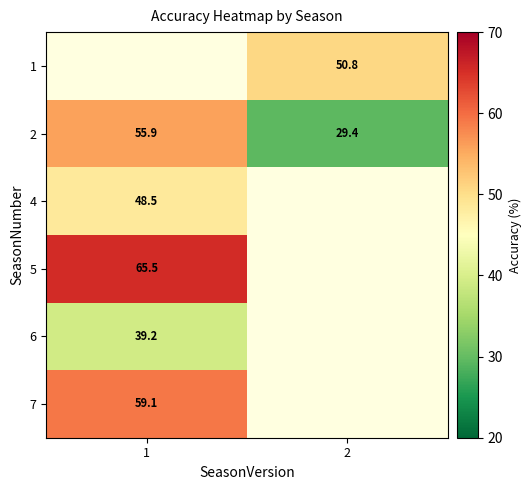

What is the difference between the maximum and minimum values in the 2 series?

26.5